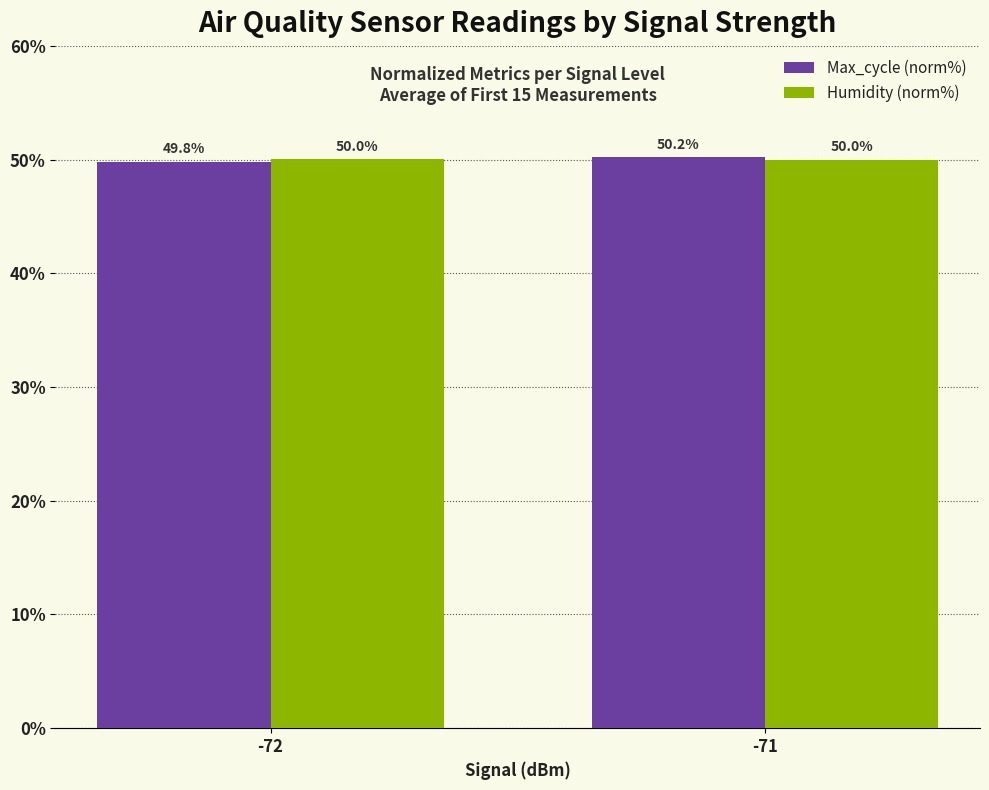

List the labels in order of Max_cycle (norm%) value, largest first.

-71, -72